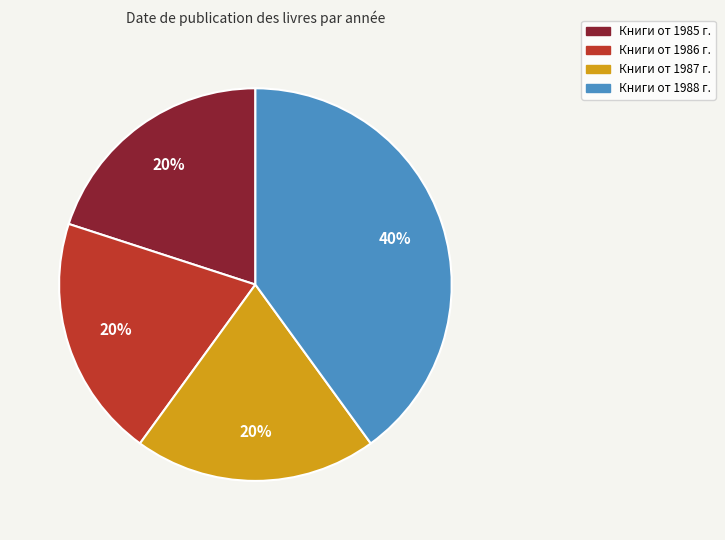

Does any single category account for the majority?

No